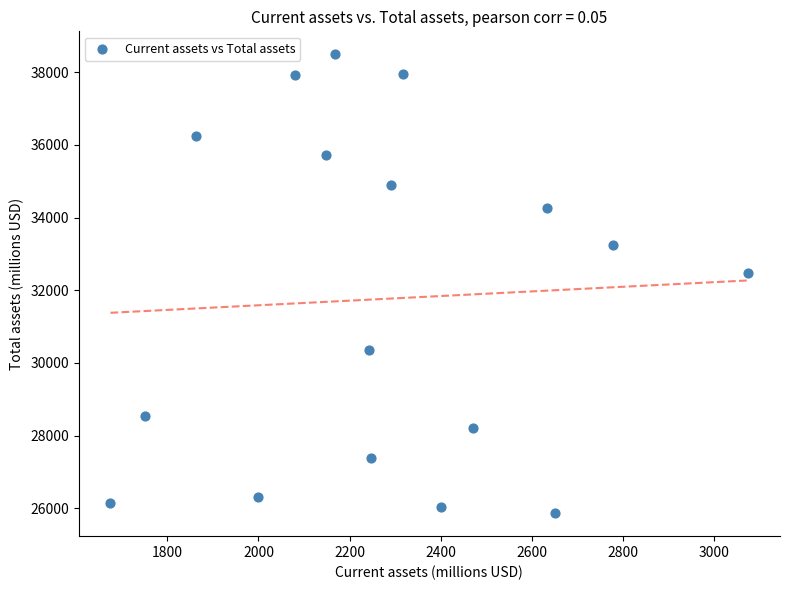

What Y value in the scatter plot is closest to 32177?

32483